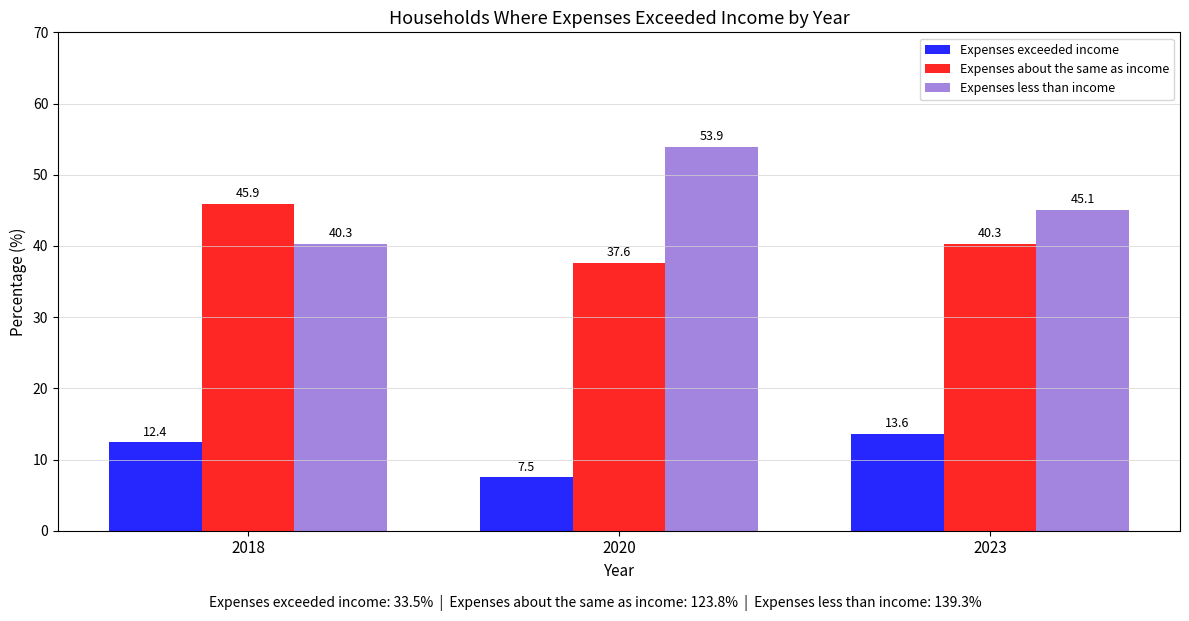

At which label does Expenses exceeded income first exceed 12?

2018